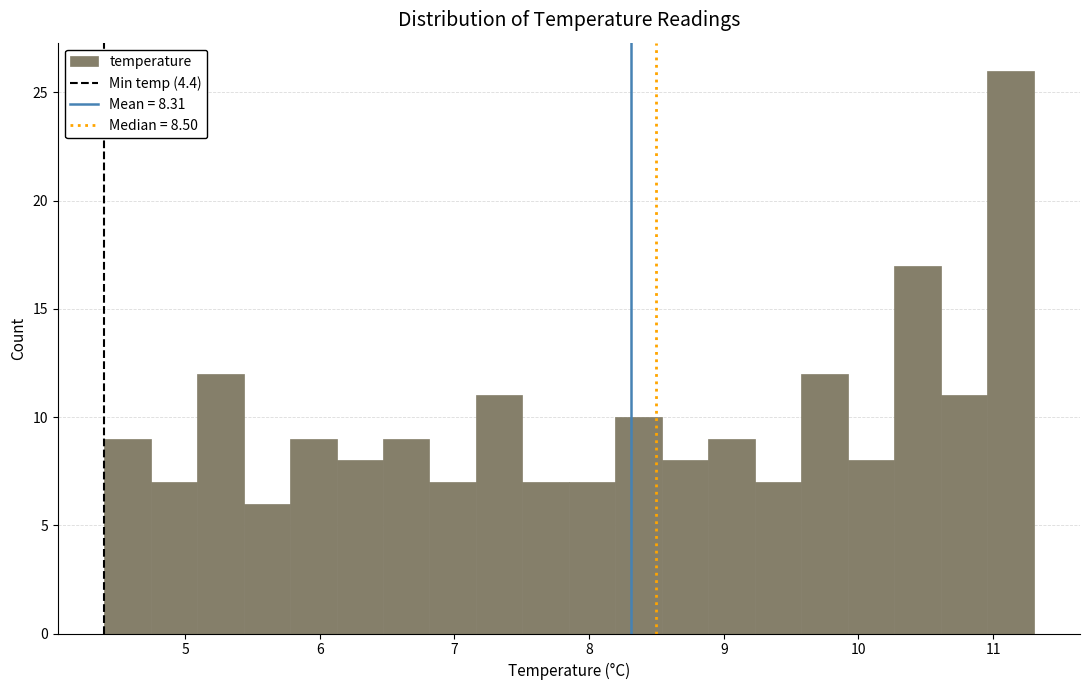

Around what value on the x-axis is the tallest bar? Give the approximate position of its centre, as read against the axis.

11.1